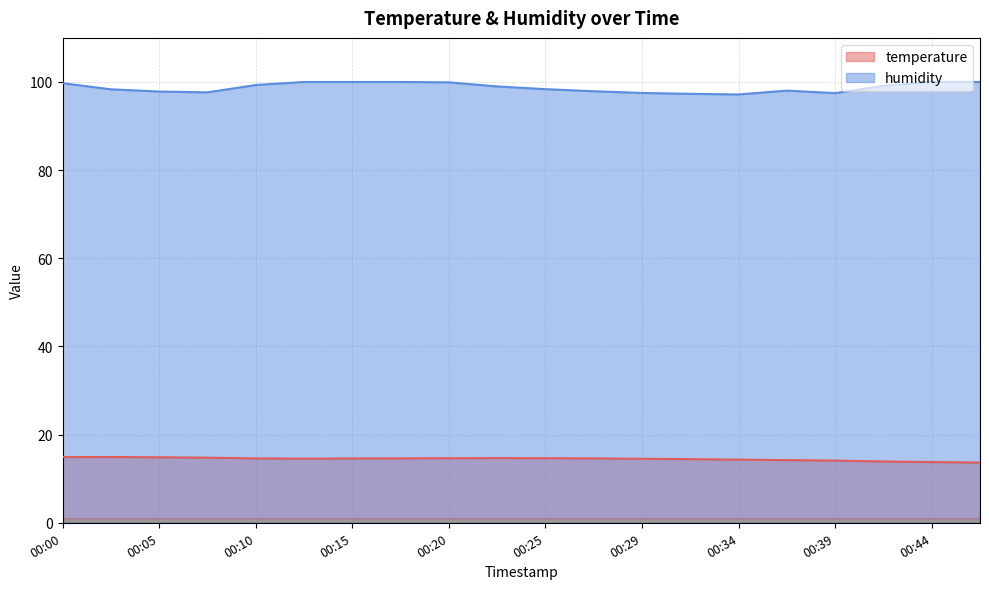

The value of humidity at 00:34 is 145.5. True or false?

False